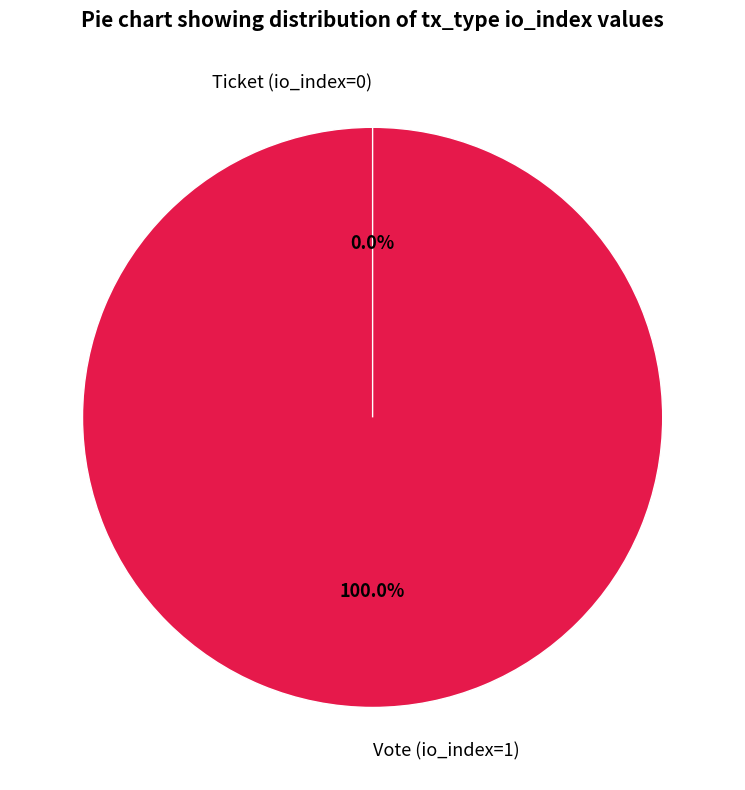

Do Ticket (io_index=0) and Vote (io_index=1) together represent more than half of the pie?

Yes